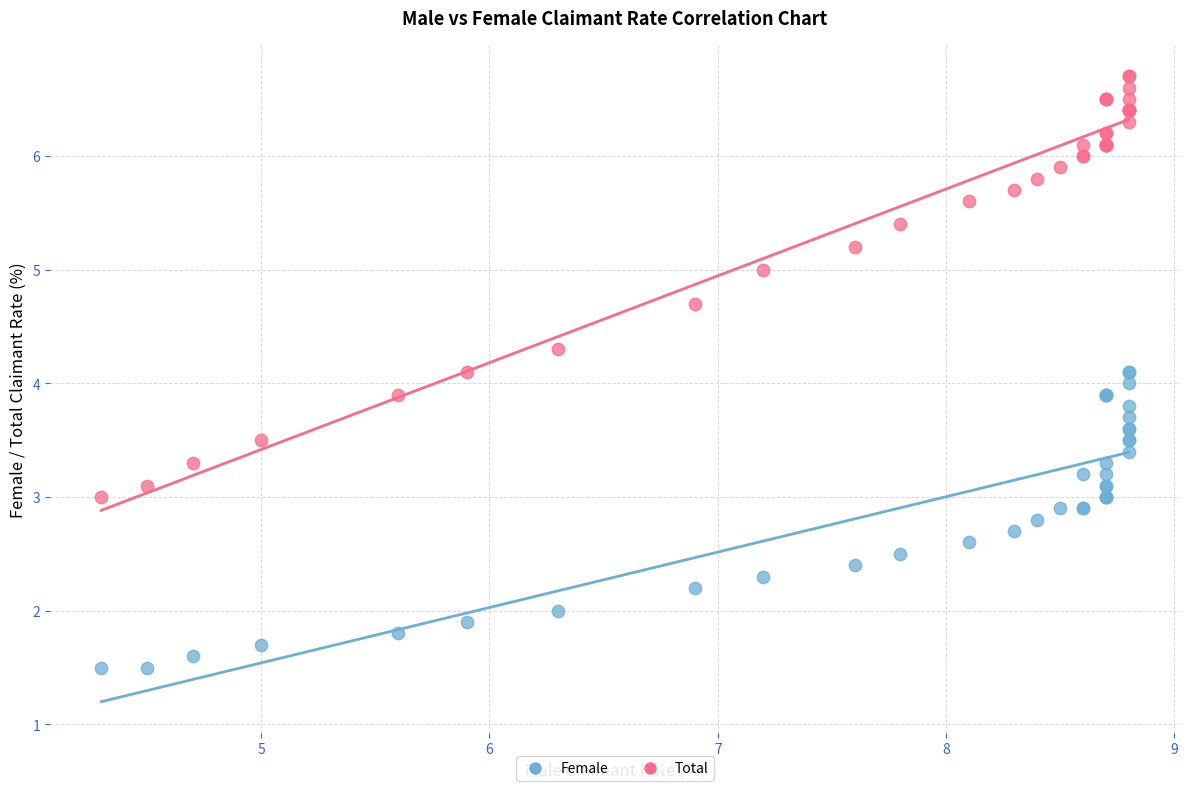

Which series has the largest Y range (max minus min)?

Total